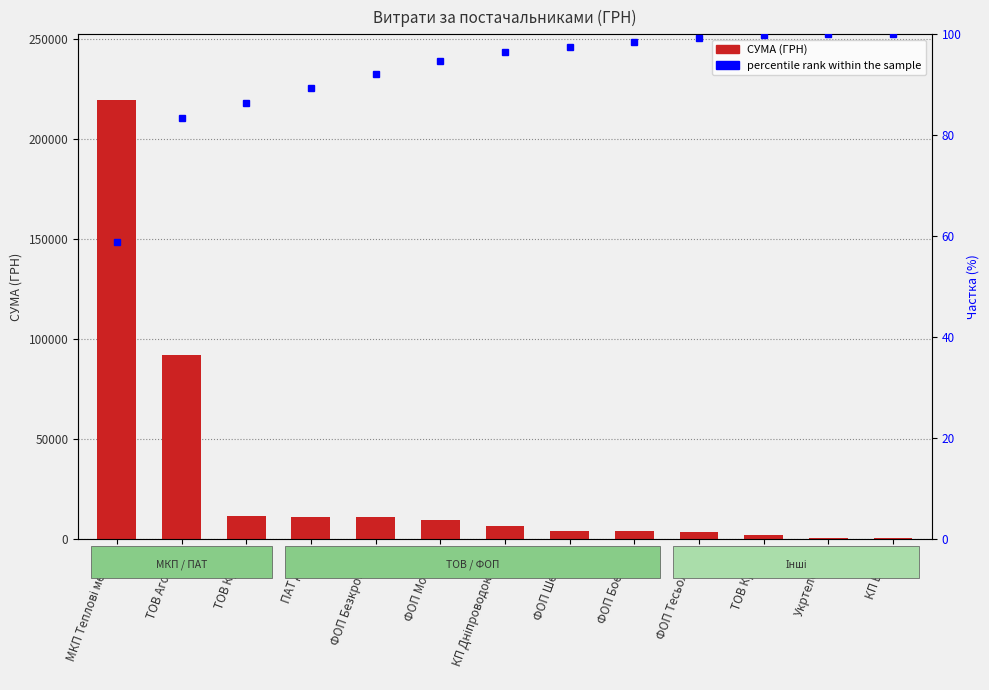

List the series in order of their overall mean, highest first.

СУМА (ГРН), percentile rank within the sample